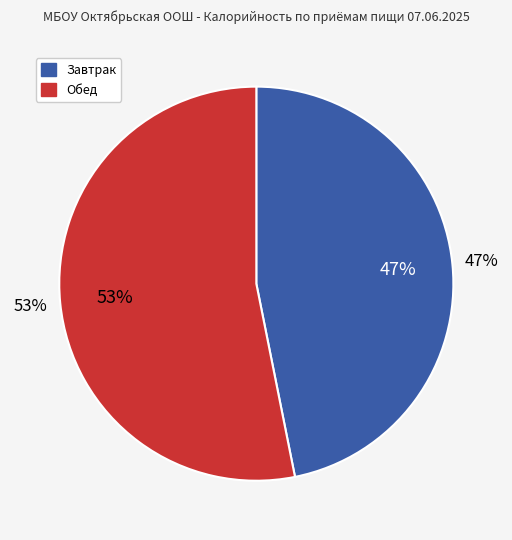

True or false: Салат из свежих помидоров и огурцов accounts for 1% of the total.

False